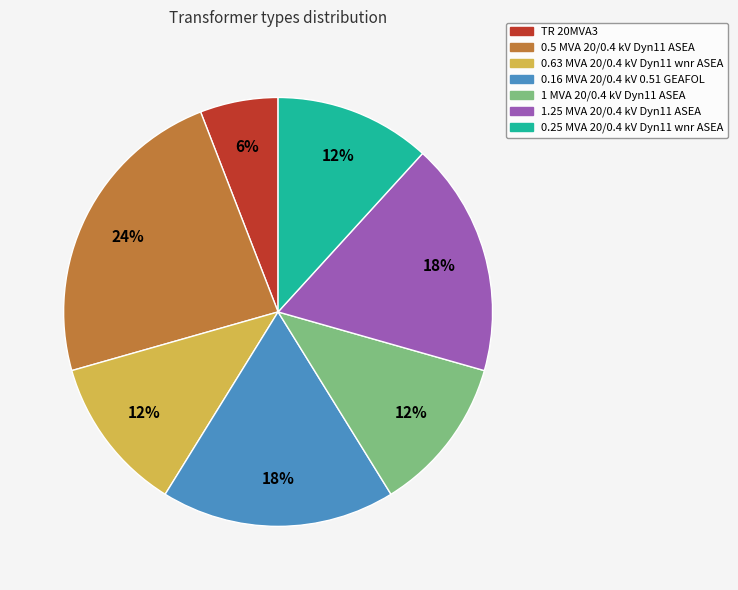

To the nearest percent, what is the difference between the 0.16 MVA 20/0.4 kV 0.51 GEAFOL and 0.63 MVA 20/0.4 kV Dyn11 wnr ASEA slice percentages?

6%